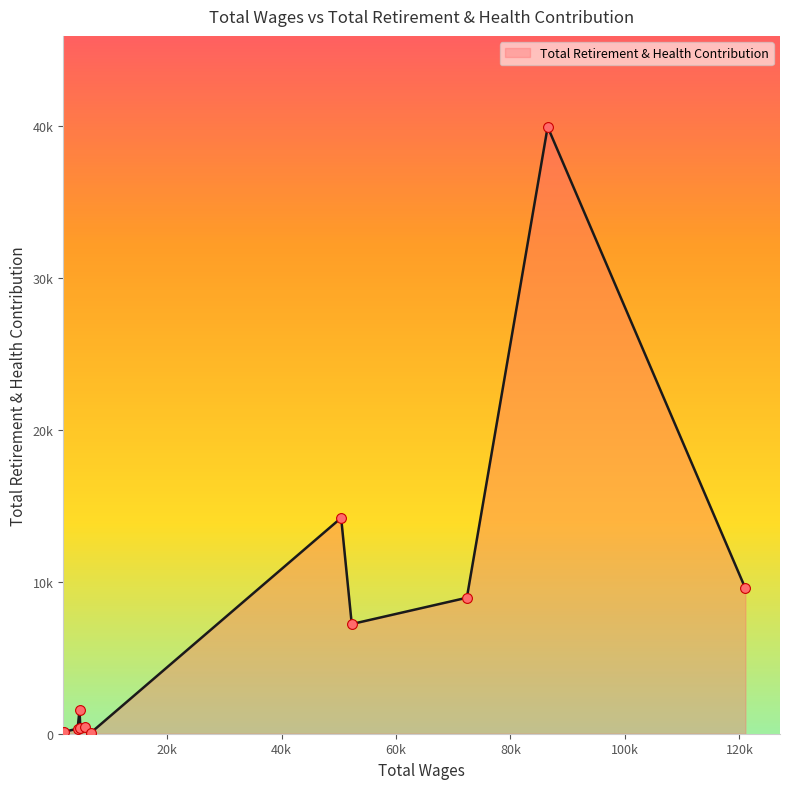

Does the chart have visible grid lines?

No